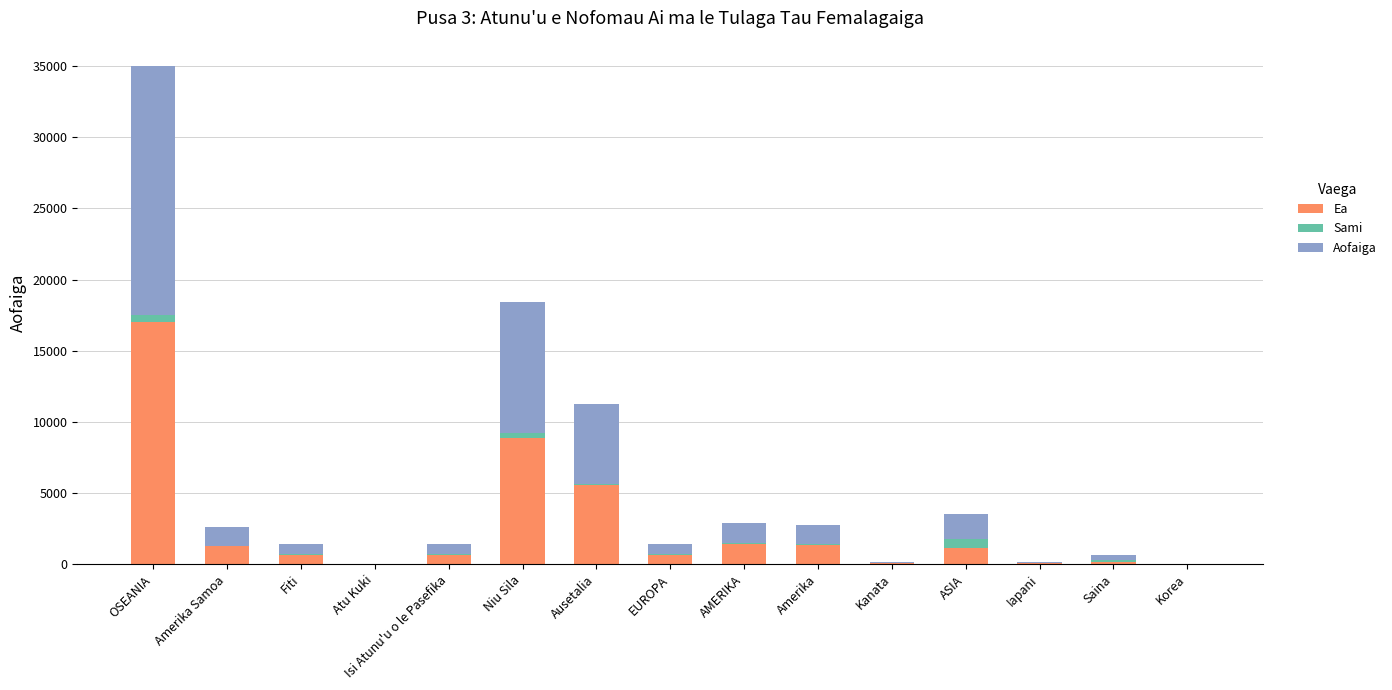

What is the highest value of the Ea series?

17036